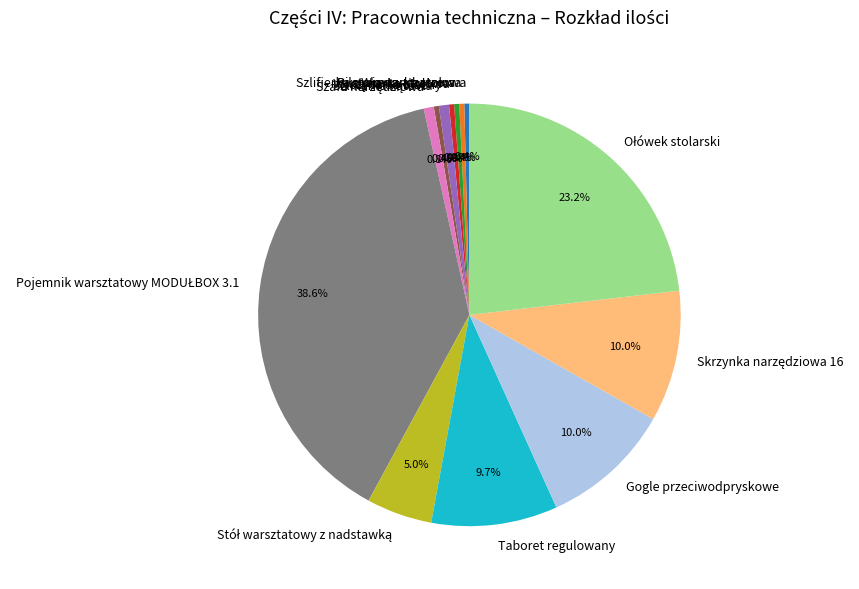

Is there a majority slice in this chart?

No